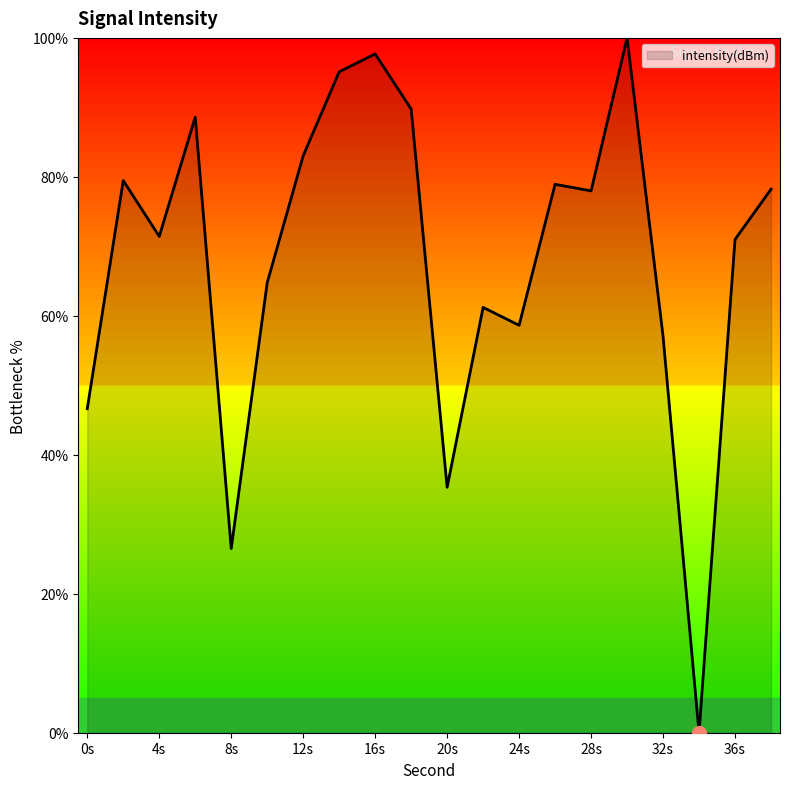

What is the maximum value shown in the chart?

100.0